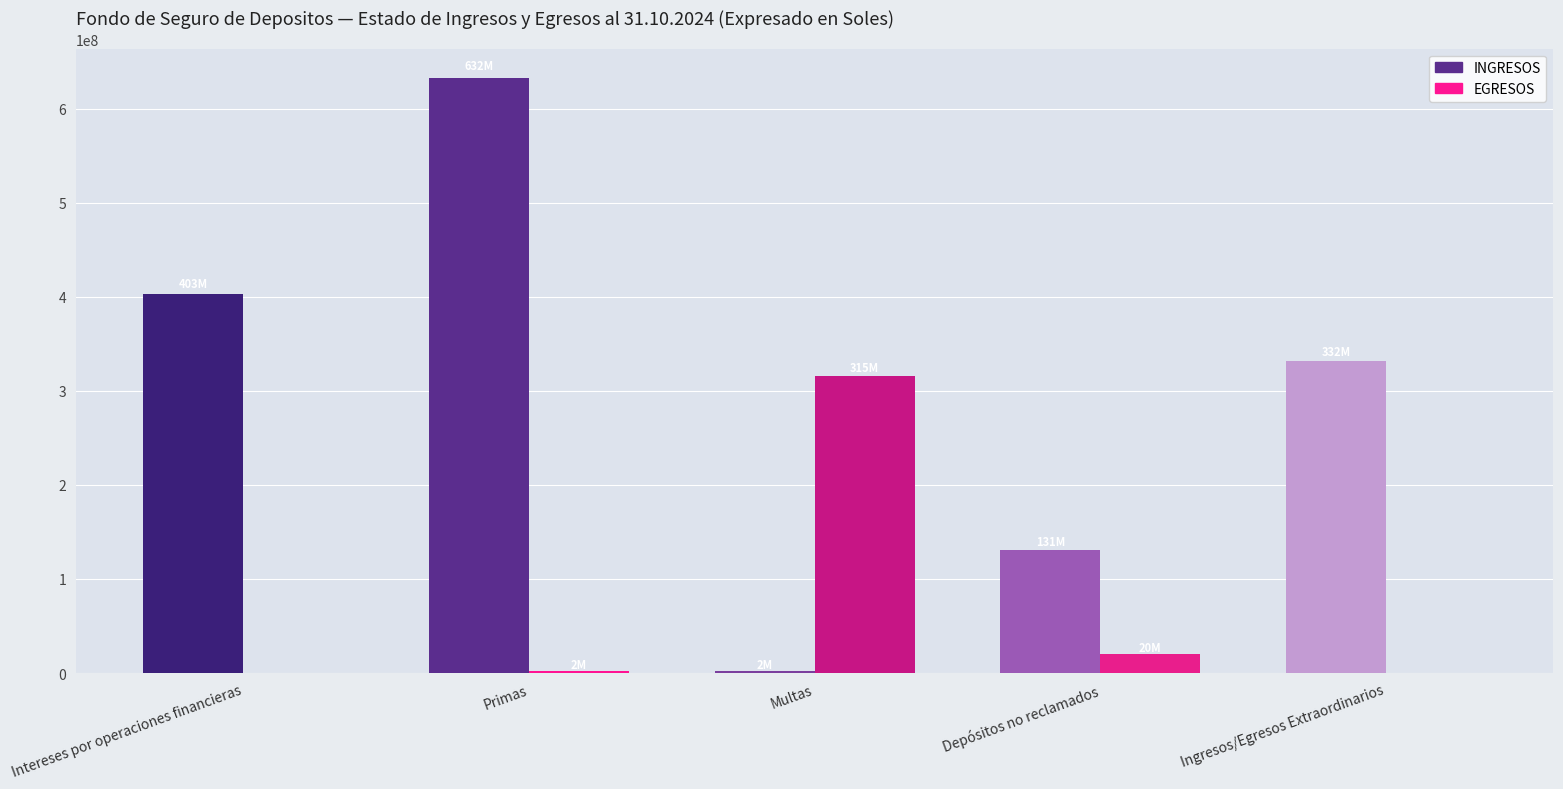

Which series has the largest range (max minus min)?

INGRESOS